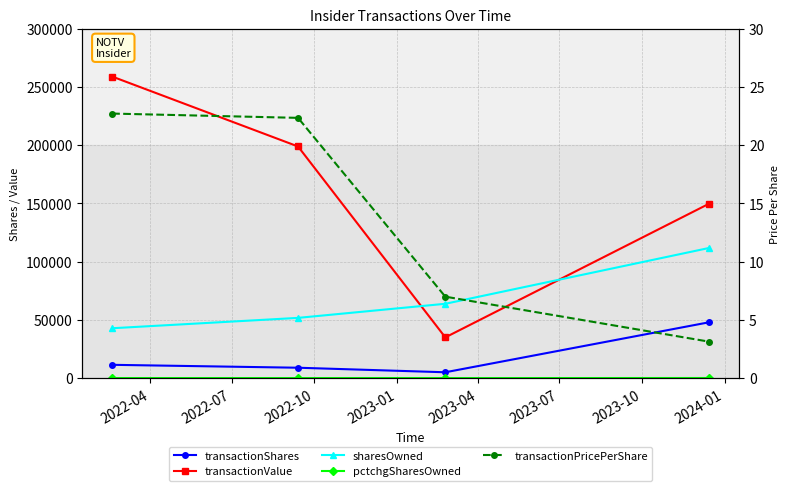

How many data points in pctchgSharesOwned are above 36?

1